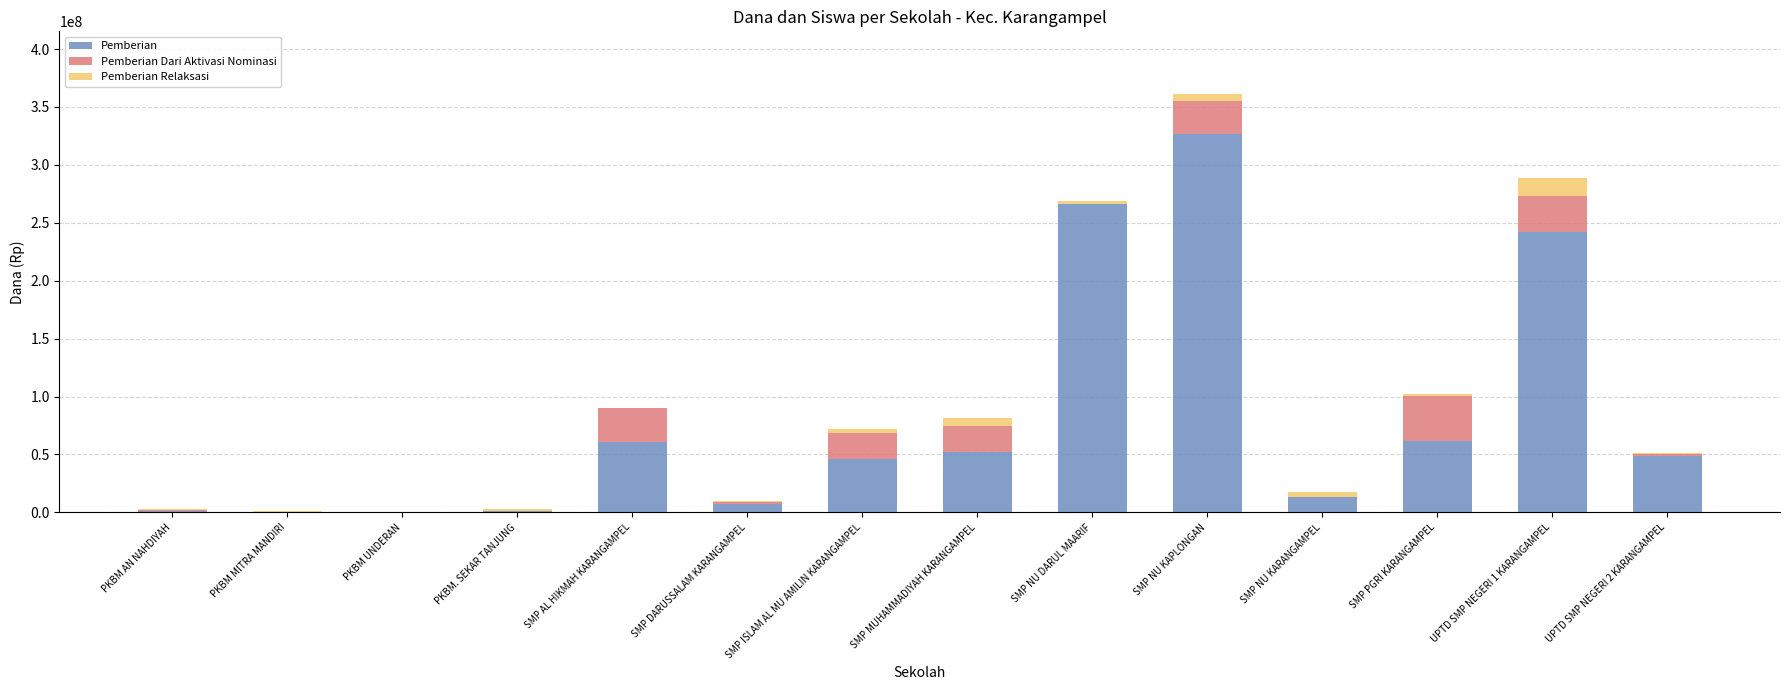

Where is Pemberian nearest to the value 163312500?

UPTD SMP NEGERI 1 KARANGAMPEL